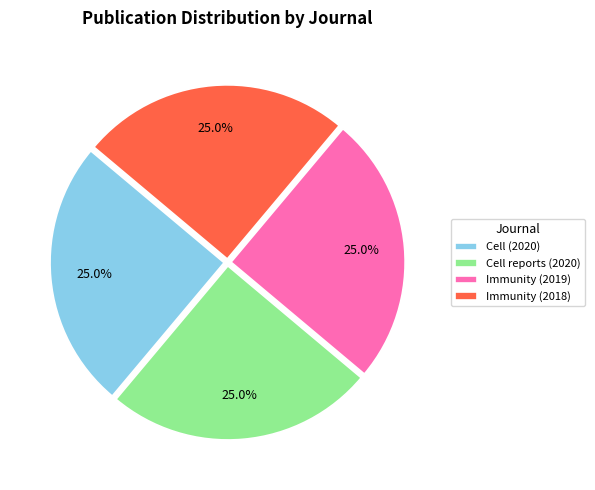

To the nearest percent, what percentage of the pie is Cell (2020)?

25%